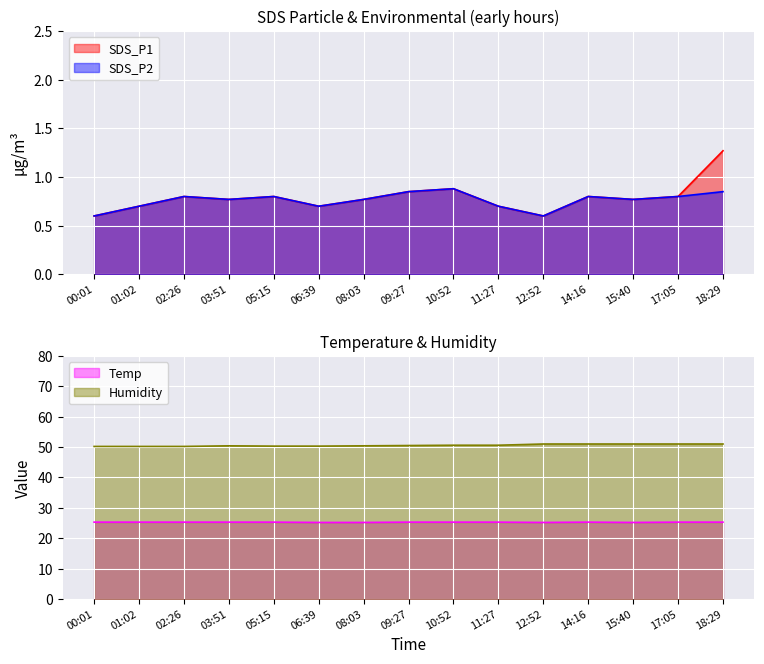

What are all the series names shown in the legend?

SDS_P1, SDS_P2, Temp, Humidity